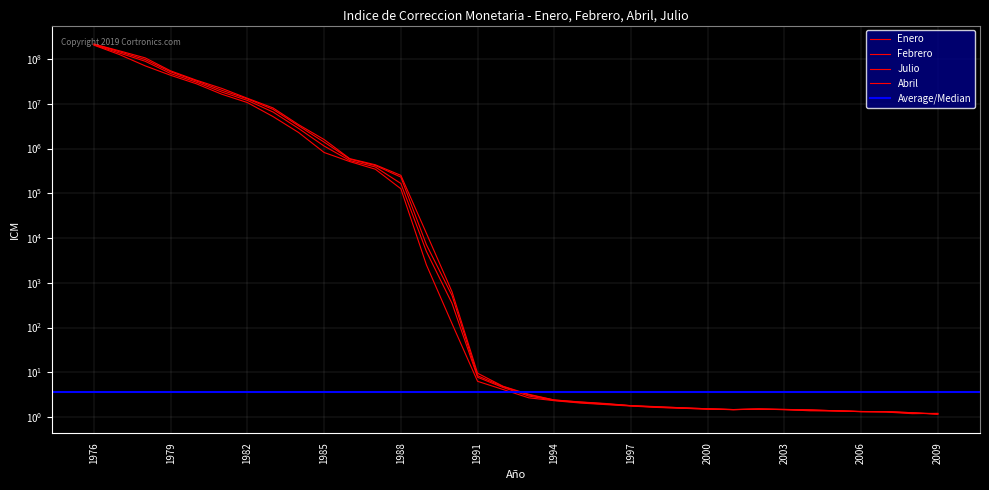

Which series changed the most between 1981 and 1989?

Enero